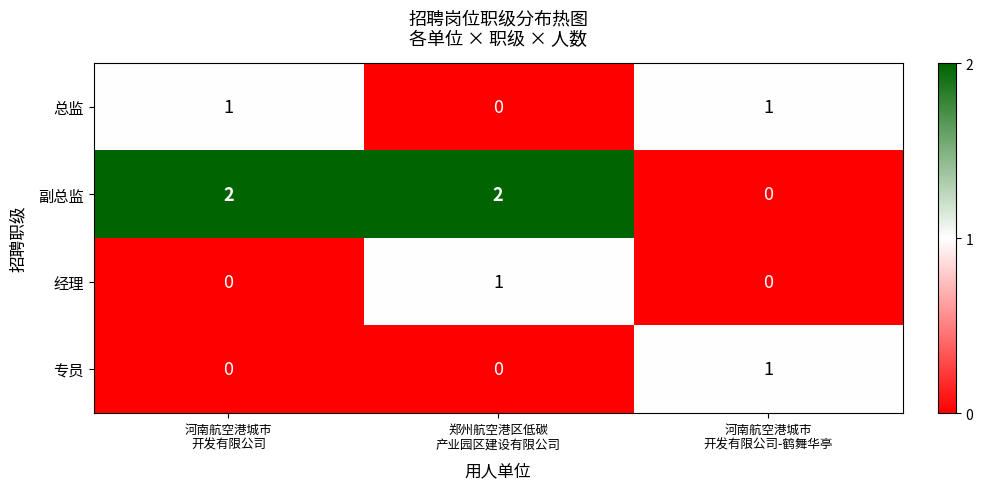

What is the sum of all 副总监 values?

4